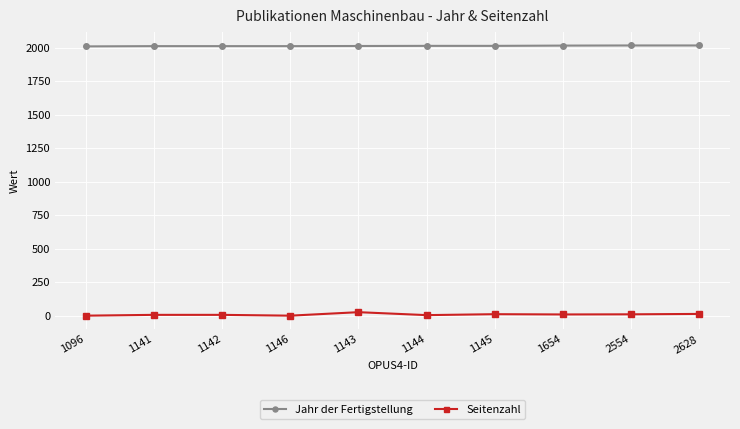

Which series has the widest spread of values?

Seitenzahl